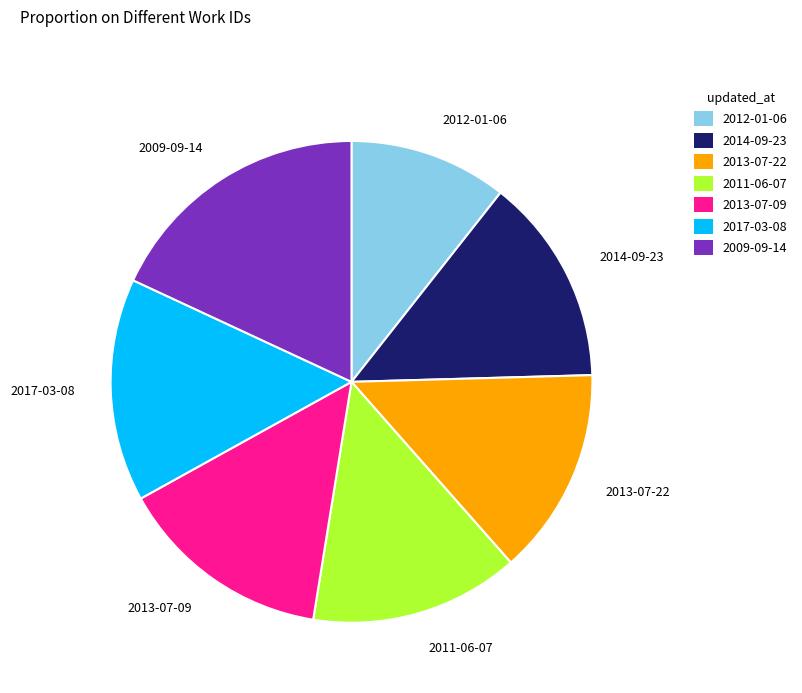

True or false: 2013-07-09 accounts for 23% of the total.

False